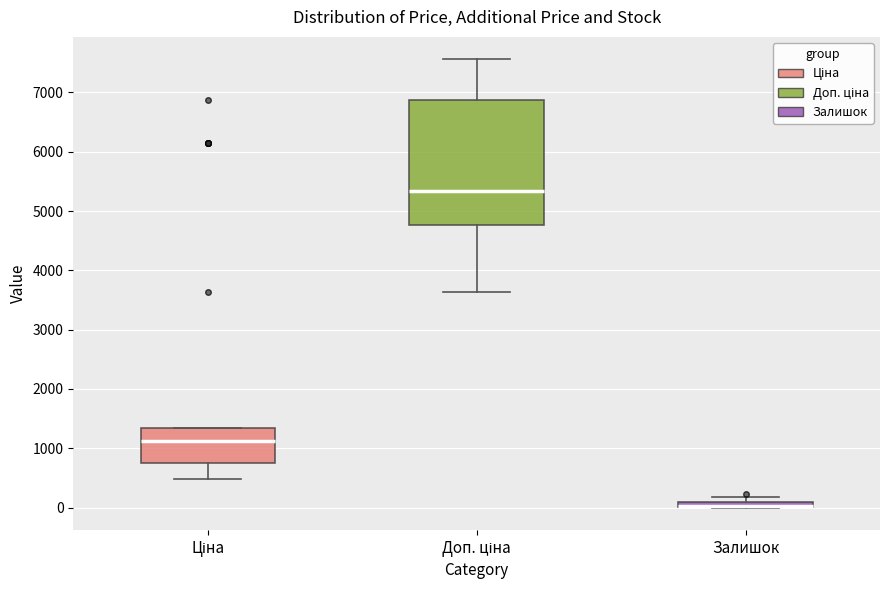

Which box is the tallest, from its lower edge to its upper edge?

Доп. ціна